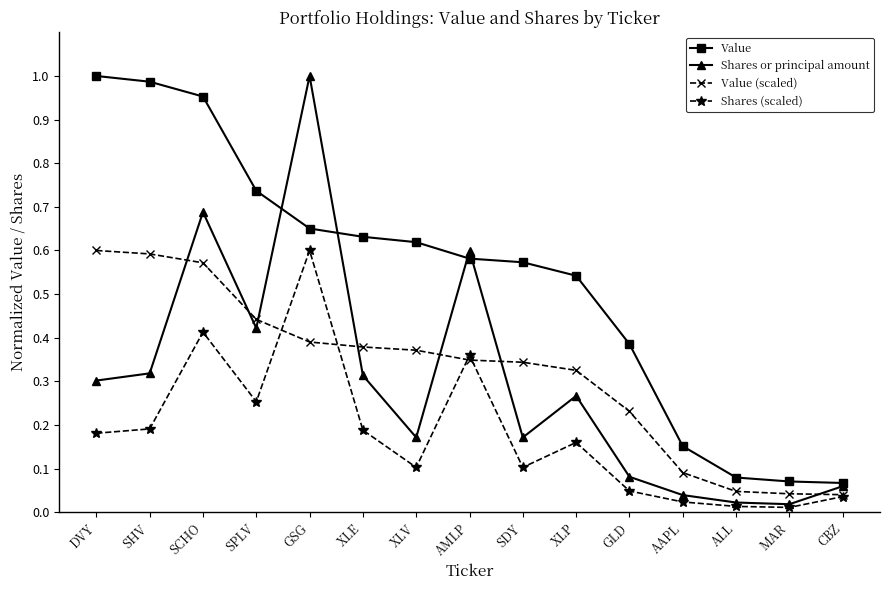

What is the total value across all series at SCHO?

2.6